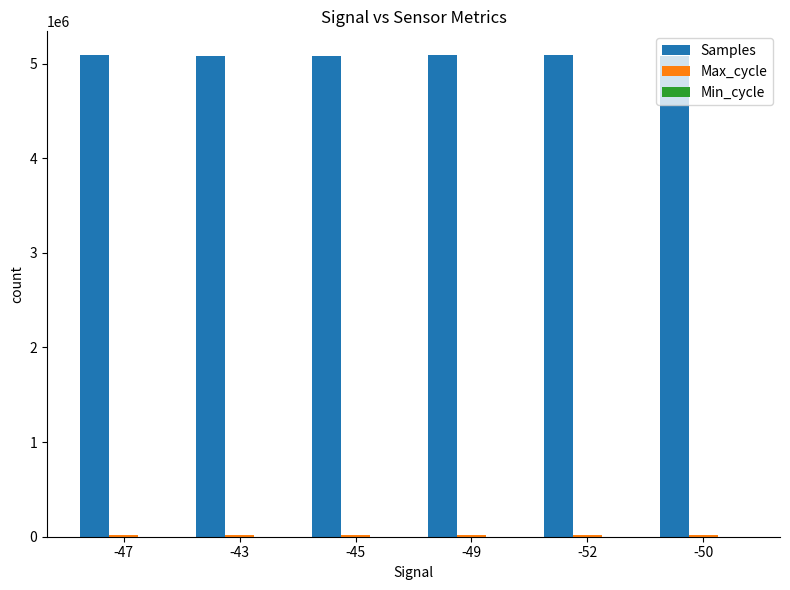

Which series has the largest total across all categories?

Samples